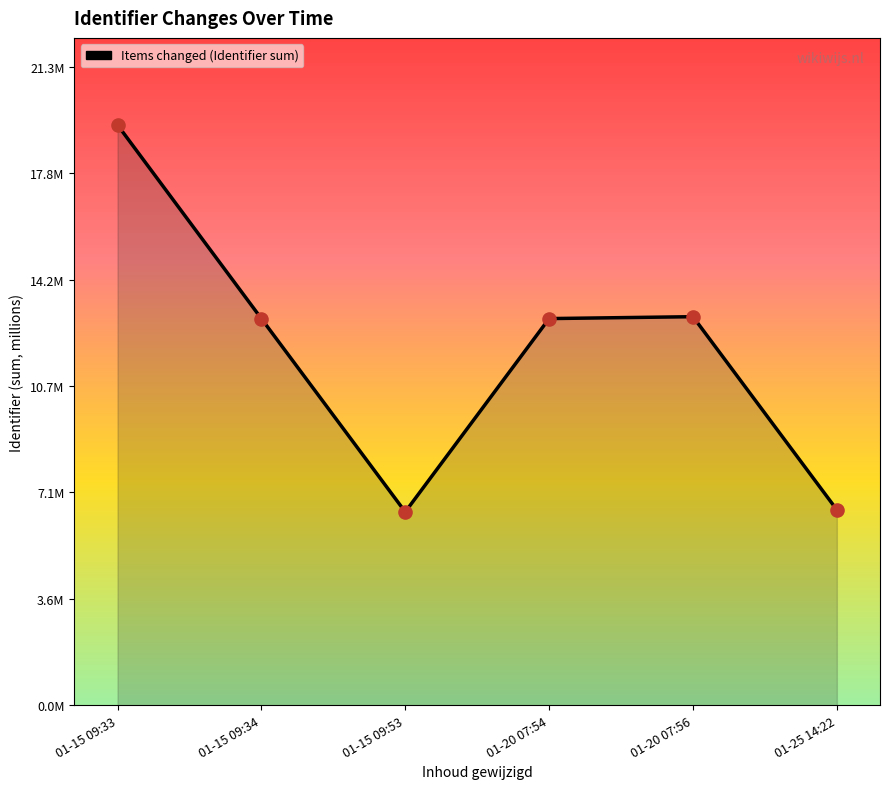

What is the change in value from 01-15 09:33 to 01-25 14:22?

-12.9